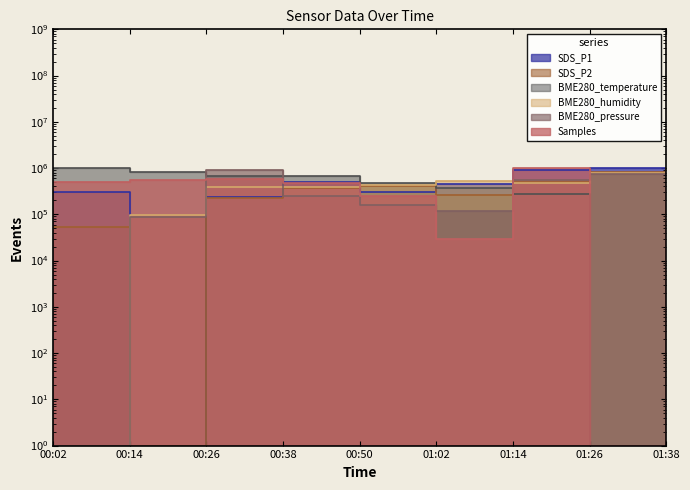

True or false: Samples and BME280_temperature intersect in this chart.

True